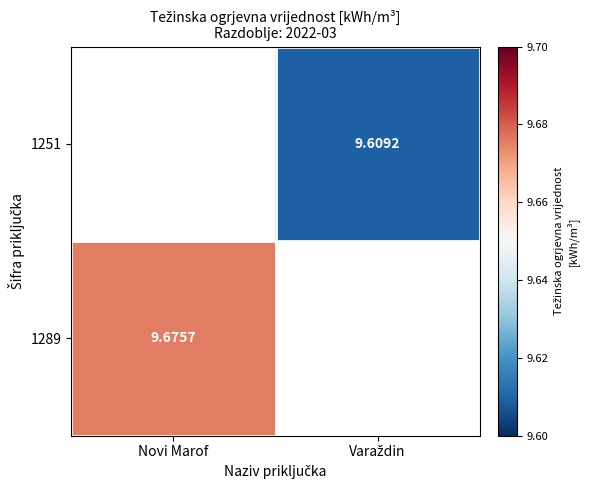

Which category has the lowest value across all series?

Varaždin